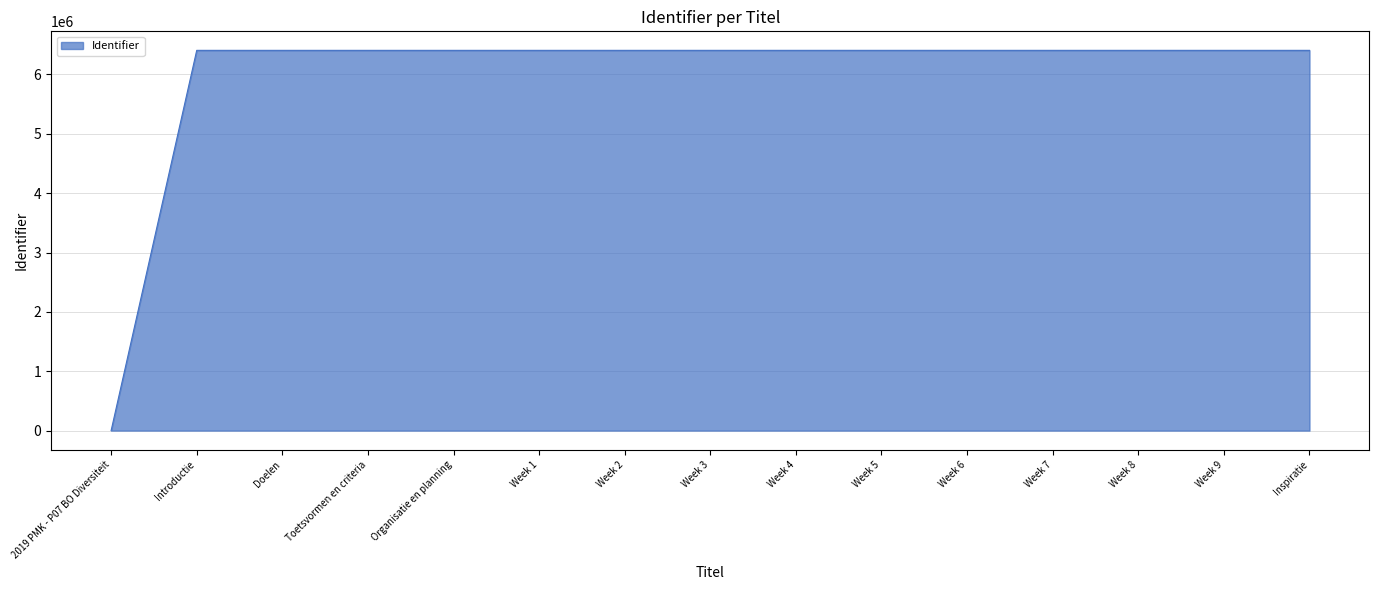

The value at Week 2 is 6405829. True or false?

True